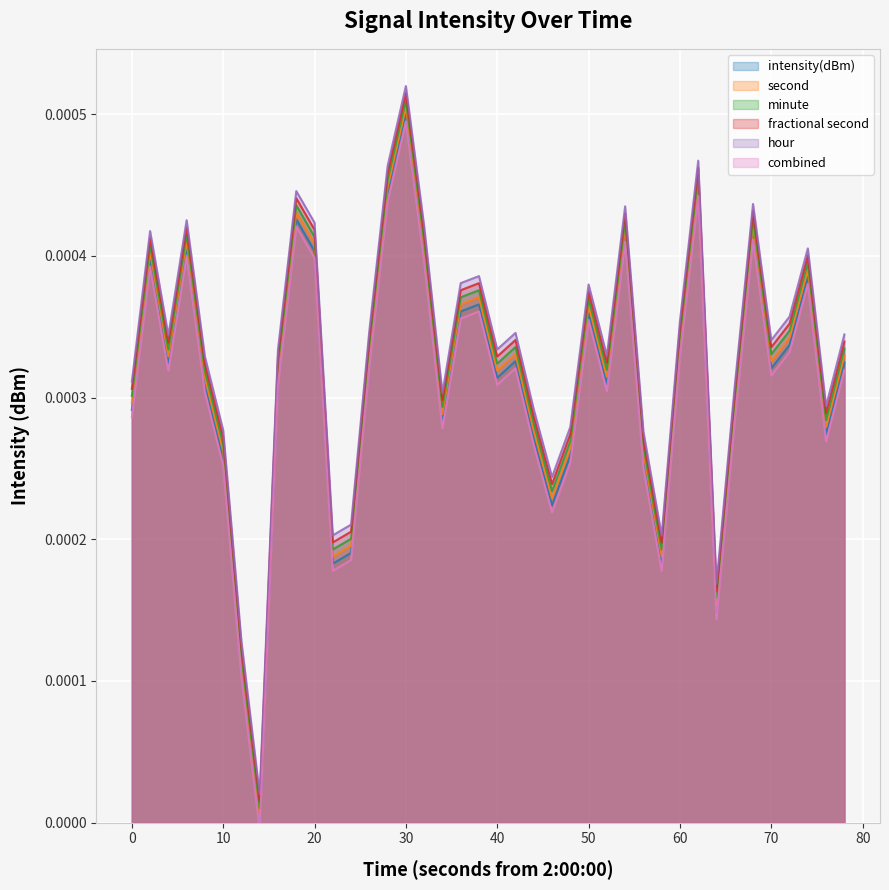

True or false: second and fractional second cross at least once.

False